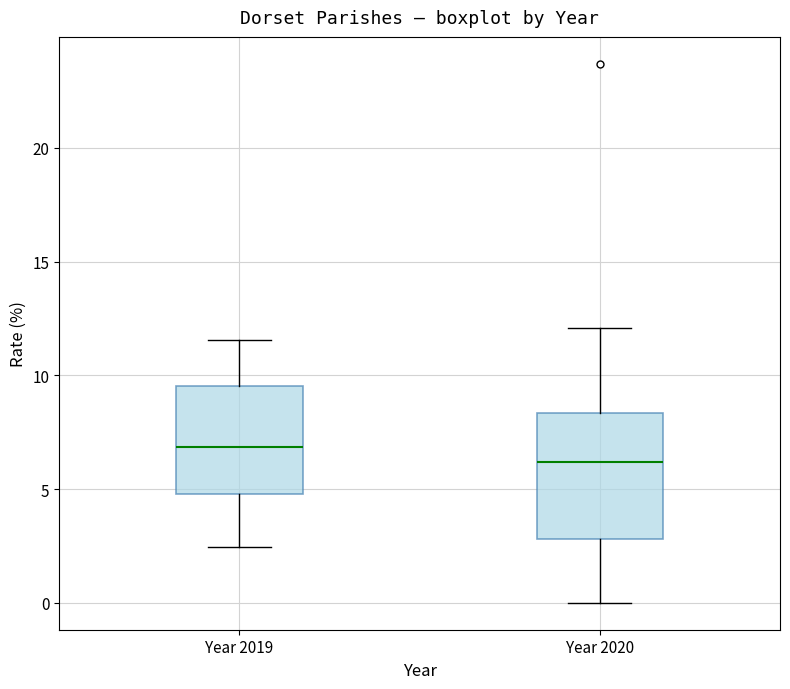

Reading left to right, read every box against the y-axis: the position of its median line, the range the box covers, and the ends of its whiskers. The values are not printed on the chart, so give them approximately, as read against the axis.

Year 2019: median 7.0, box 5.0 to 9.5, whiskers 2.5 to 11.5
Year 2020: median 6.0, box 3.0 to 8.5, whiskers 0.0 to 12.0